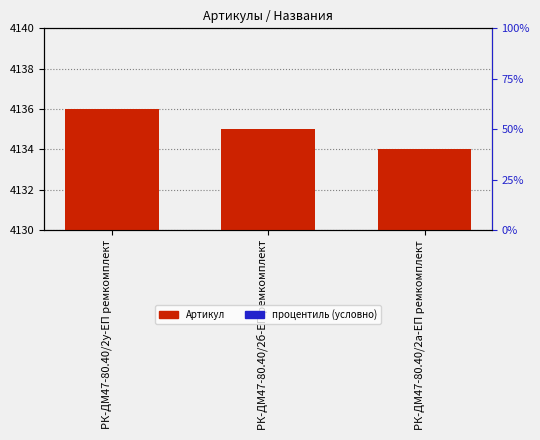

What is the spread (max minus min) of values at РК-ДМ47-80.40/2б-ЕП ремкомплект?

4131